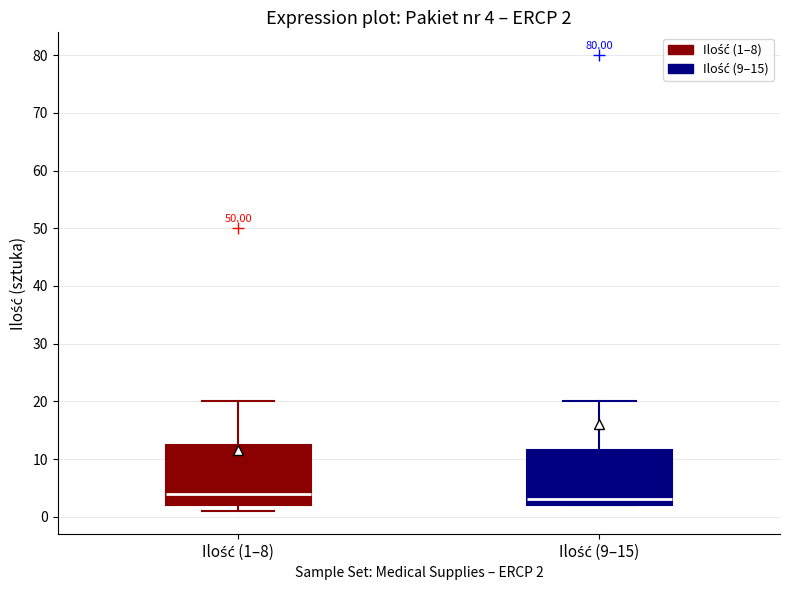

Which box has the highest median line?

Ilość (1–8)